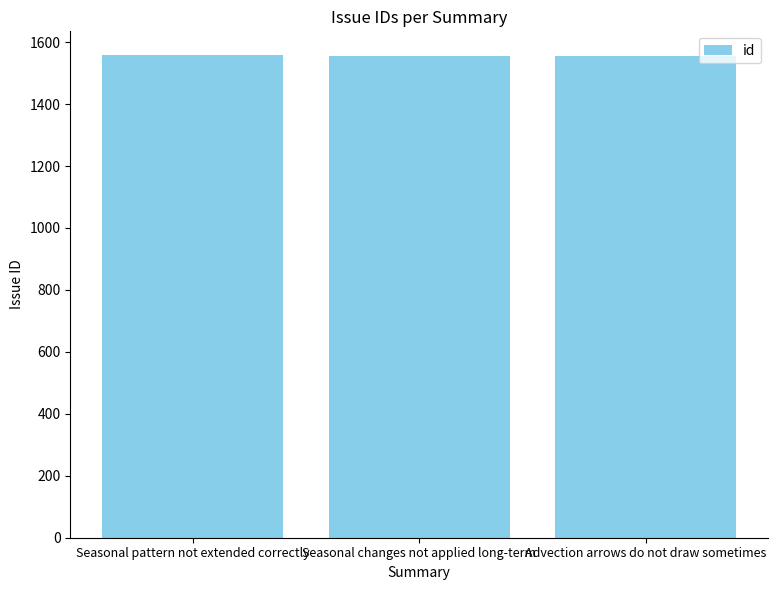

What is the label of the 3rd bar from the left?

Advection arrows do not draw sometimes